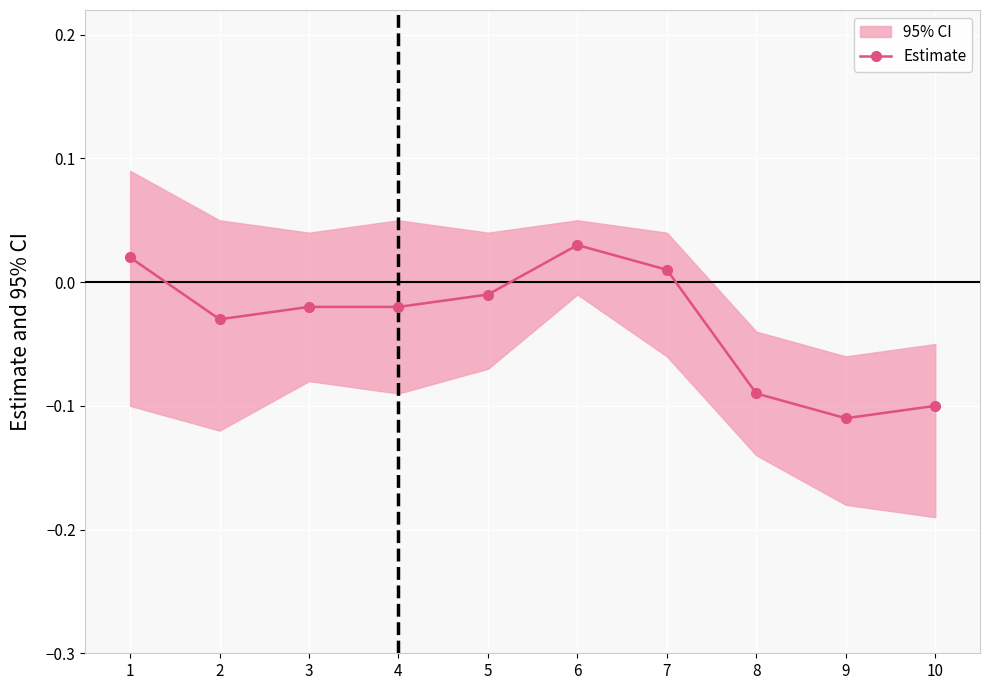

What is the difference between the maximum and minimum values?

0.1